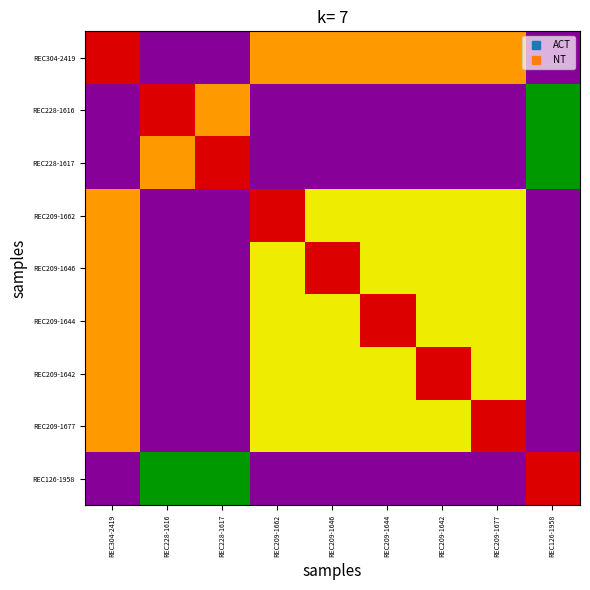

Which has a higher value, REC209-1662 or REC126-1958?

REC209-1662